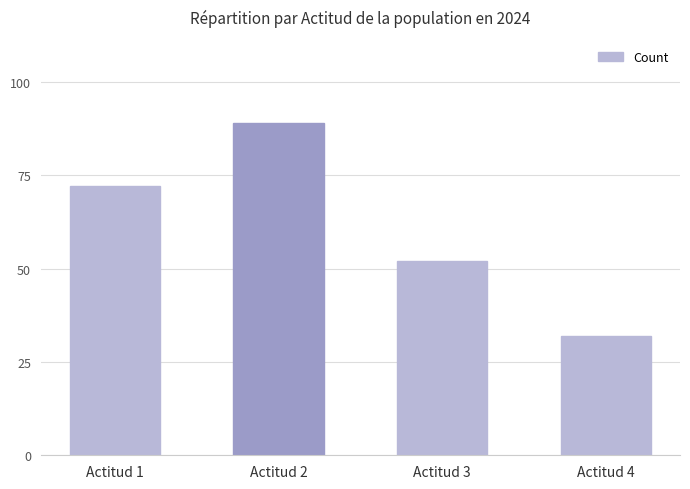

At which label is the value closest to 60?

Actitud 3